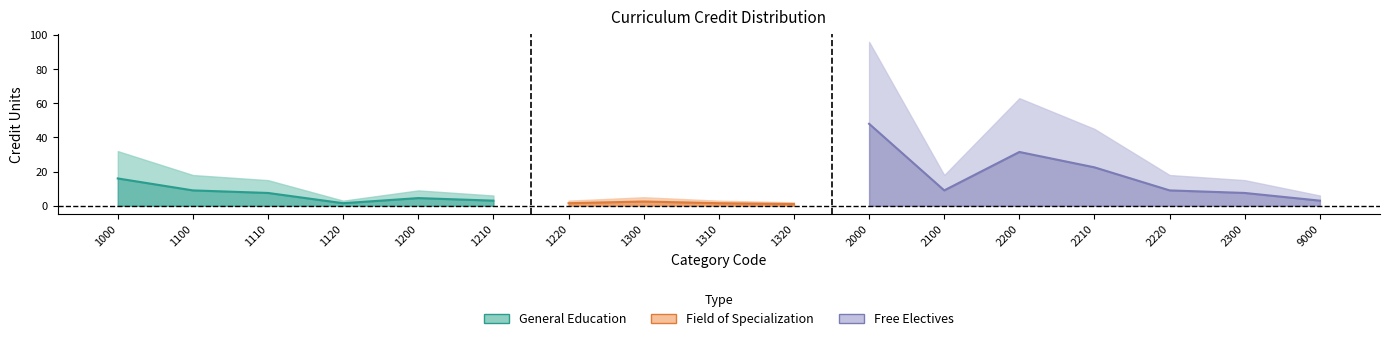

What is the sum of the reqIS values at 1220 and 2000?

99